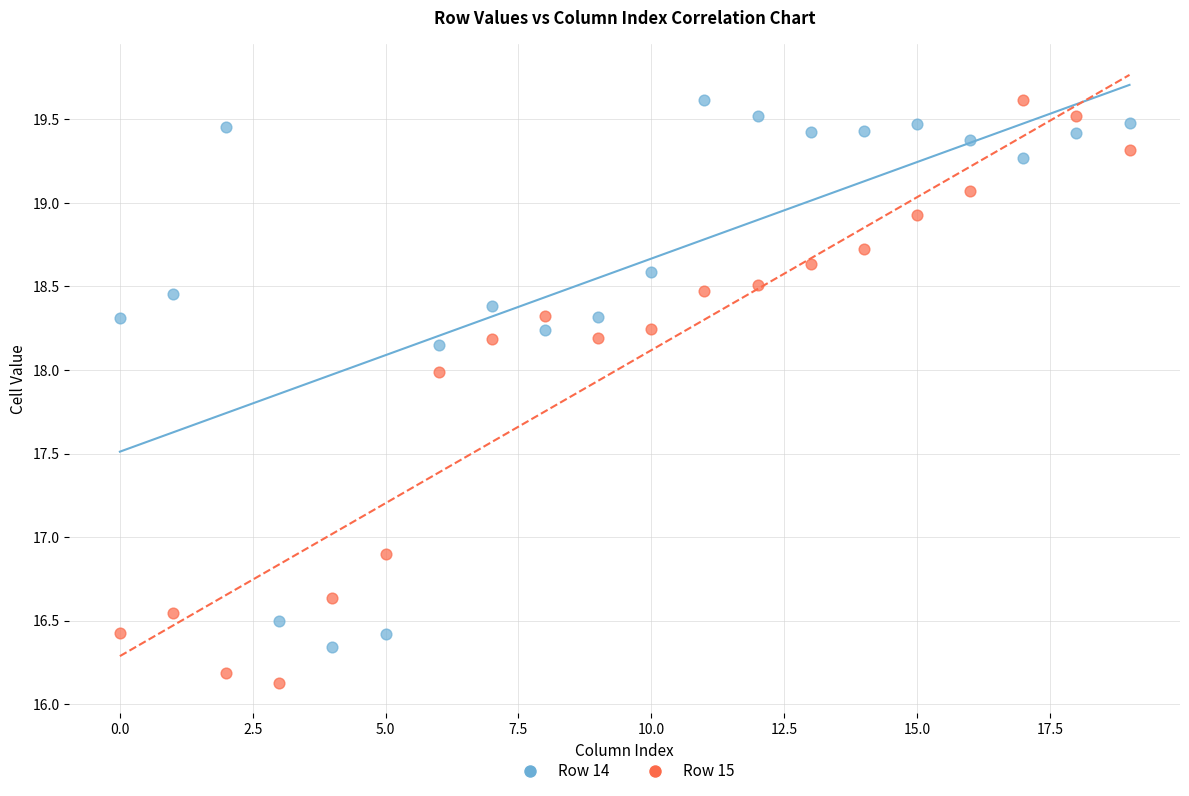

Across all series, what Y value is closest to 17?

16.9